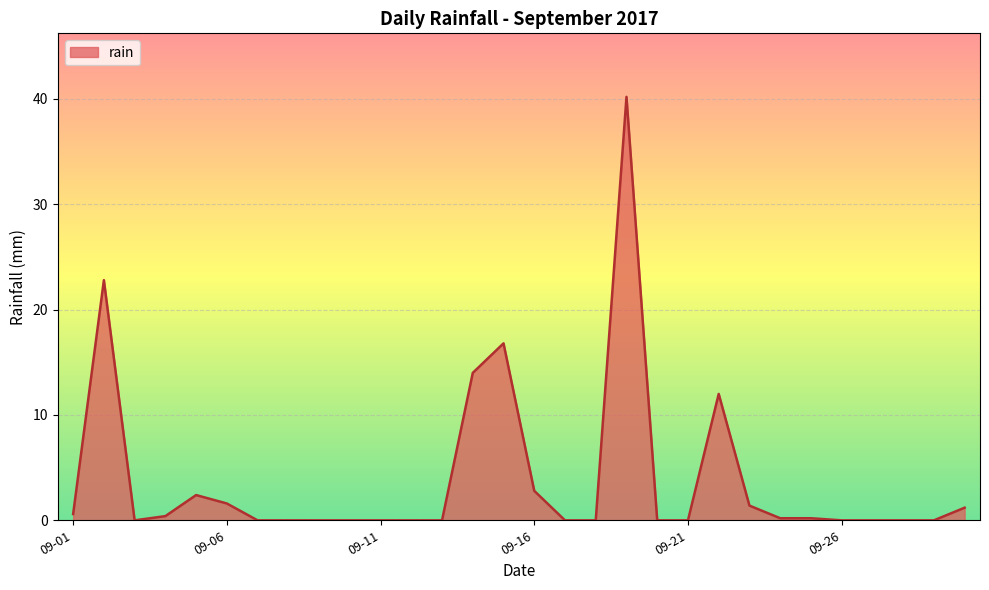

What is the maximum value shown in the chart?

40.2